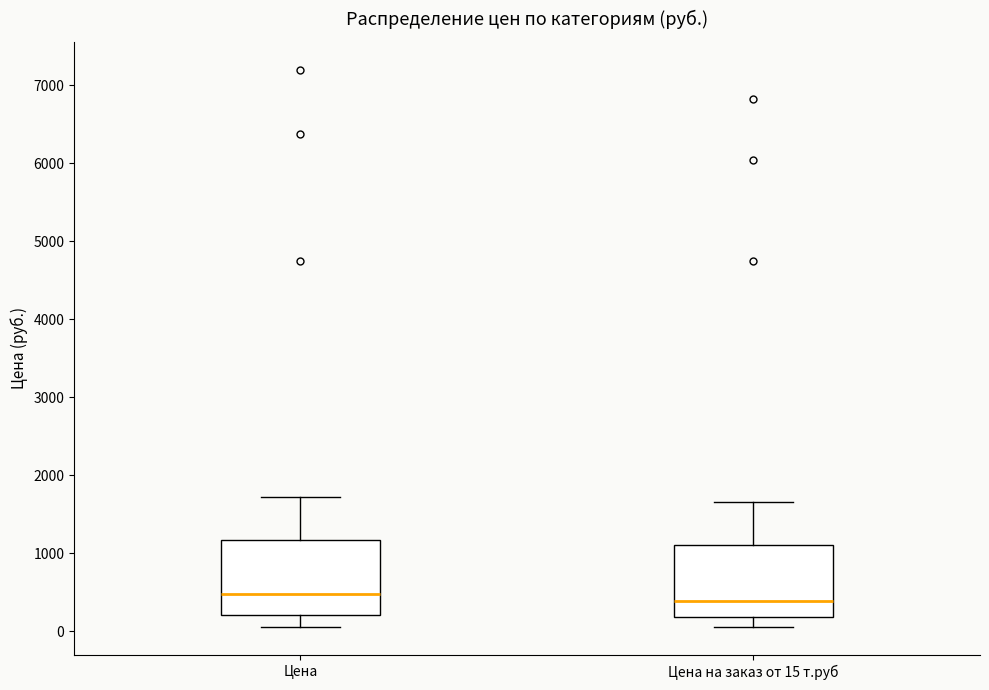

Reading left to right, transcribe this box plot: for each box, give where its median line is, the range the box spans, and where its two whiskers end, as read against the y-axis. The values are not printed on the chart, so give them approximately, as read against the axis.

Цена: median 500, box 200 to 1200, whiskers 100 to 1700
Цена на заказ от 15 т.руб: median 400, box 200 to 1100, whiskers 0 to 1700